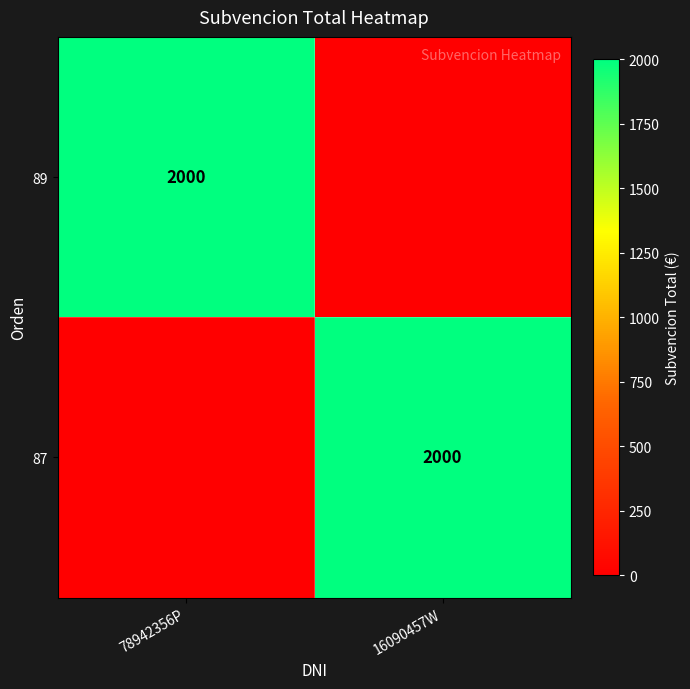

Which category has the lowest value across all series?

16090457W